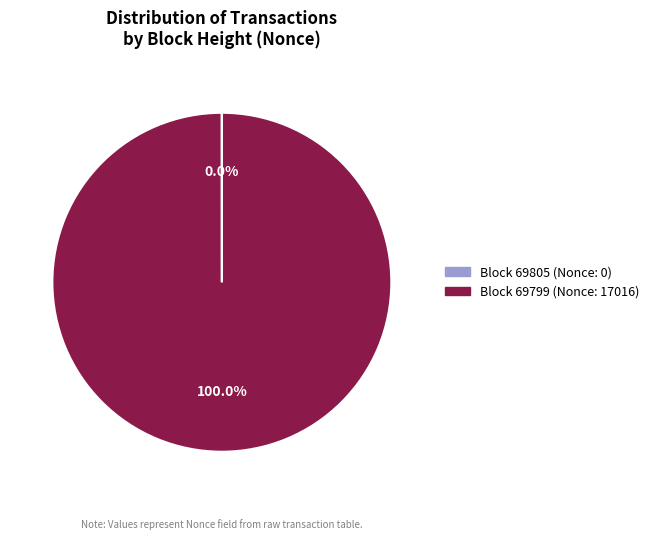

Does any single category account for the majority?

Yes